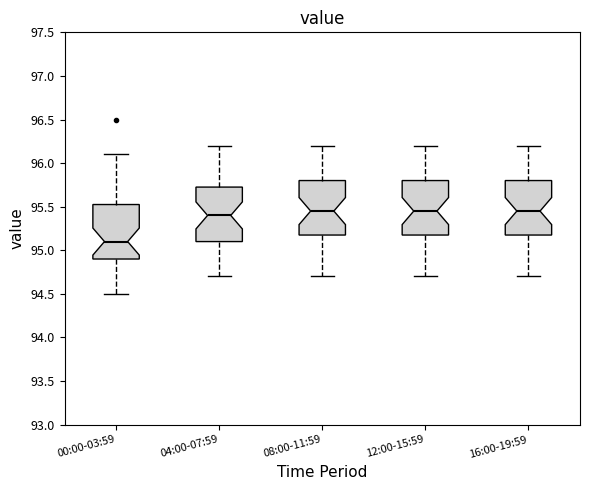

Reading left to right, transcribe this box plot: for each box, give where its median line is, the range the box spans, and where its two whiskers end, as read against the y-axis. The values are not printed on the chart, so give them approximately, as read against the axis.

00:00-03:59: median 95.10, box 94.90 to 95.55, whiskers 94.50 to 96.10
04:00-07:59: median 95.40, box 95.10 to 95.75, whiskers 94.70 to 96.20
08:00-11:59: median 95.45, box 95.20 to 95.80, whiskers 94.70 to 96.20
12:00-15:59: median 95.45, box 95.20 to 95.80, whiskers 94.70 to 96.20
16:00-19:59: median 95.45, box 95.20 to 95.80, whiskers 94.70 to 96.20